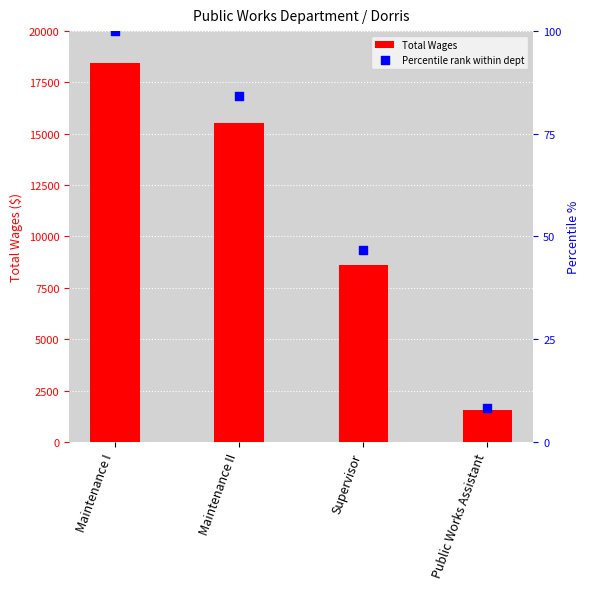

Which series has the largest total across all categories?

Total Wages